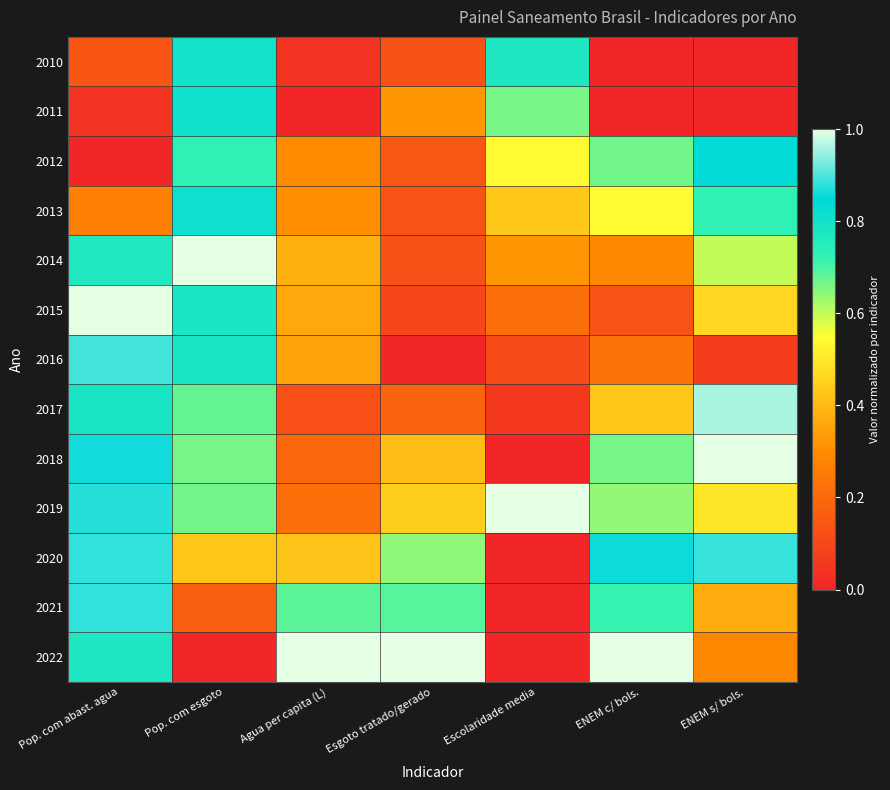

Which has a higher value, Pop. com abast. agua or Pop. com esgoto?

Pop. com esgoto